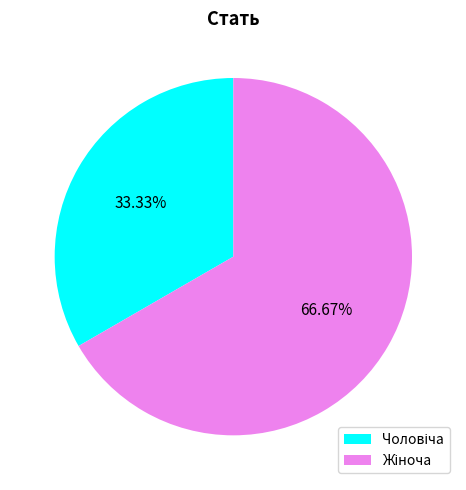

Which slice represents more than half of the pie?

Жіноча